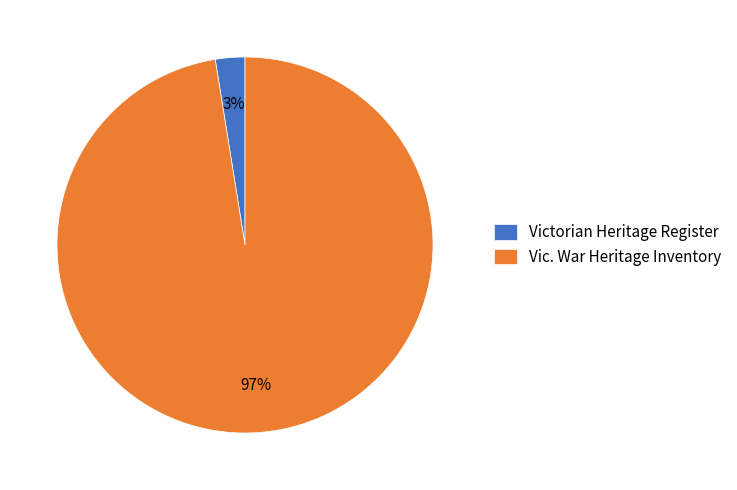

To the nearest percent, what is the average slice percentage?

50%